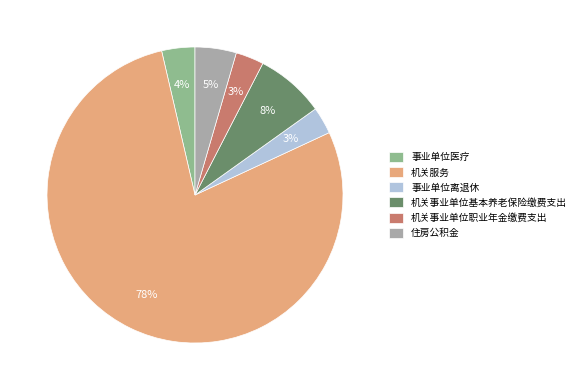

What is the largest slice in the pie chart?

机关服务